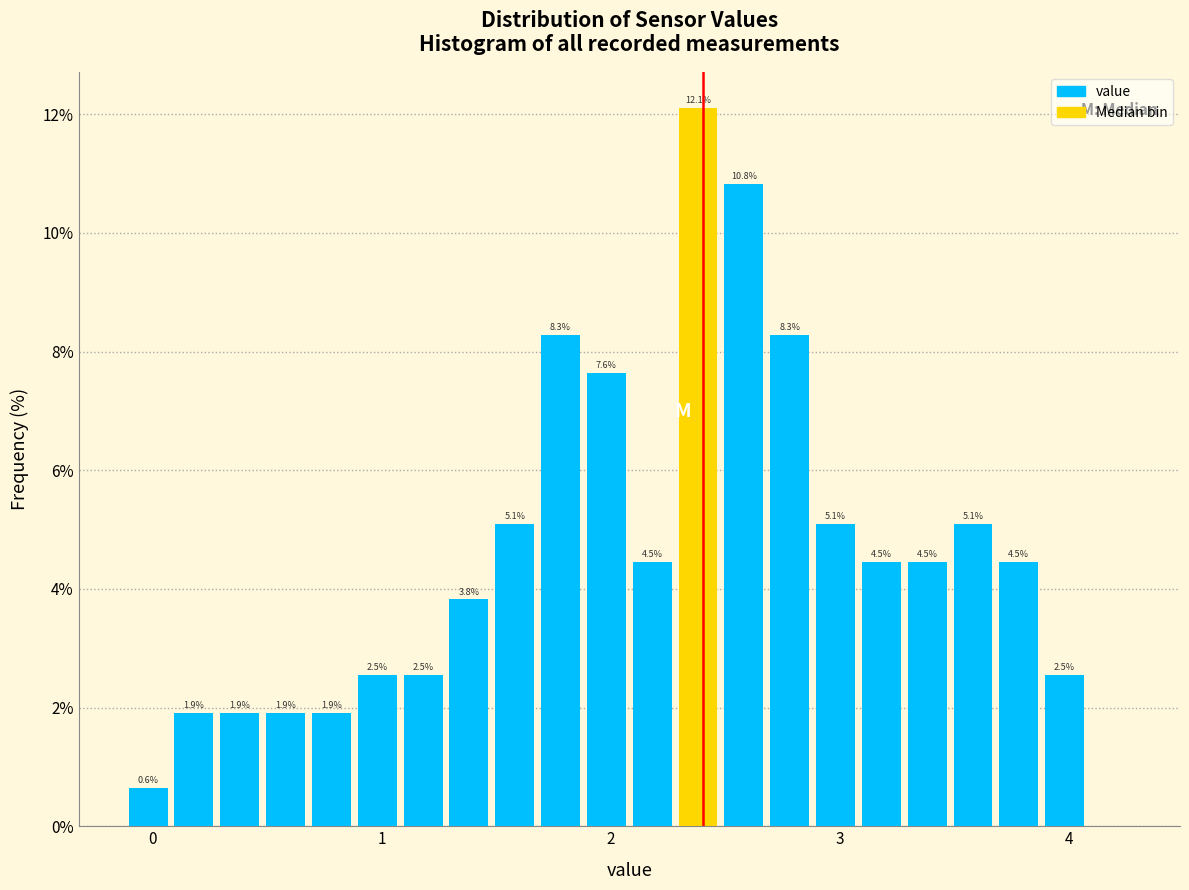

Read against the x-axis, roughly where is the centre of the tallest bar?

2.4